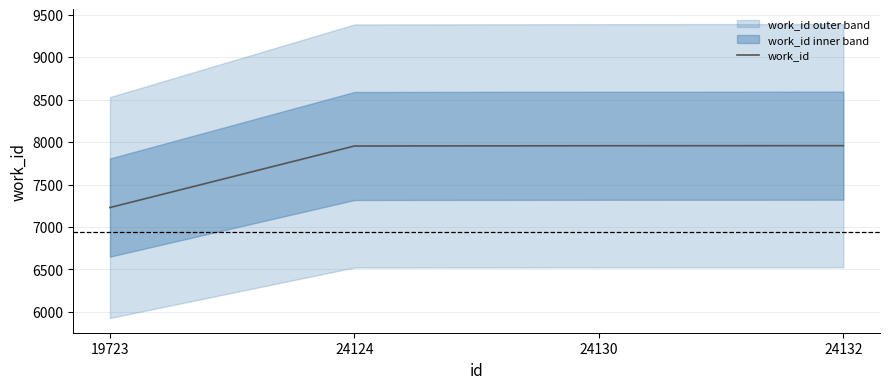

What is the difference between the values at 19723 and 24130?

728